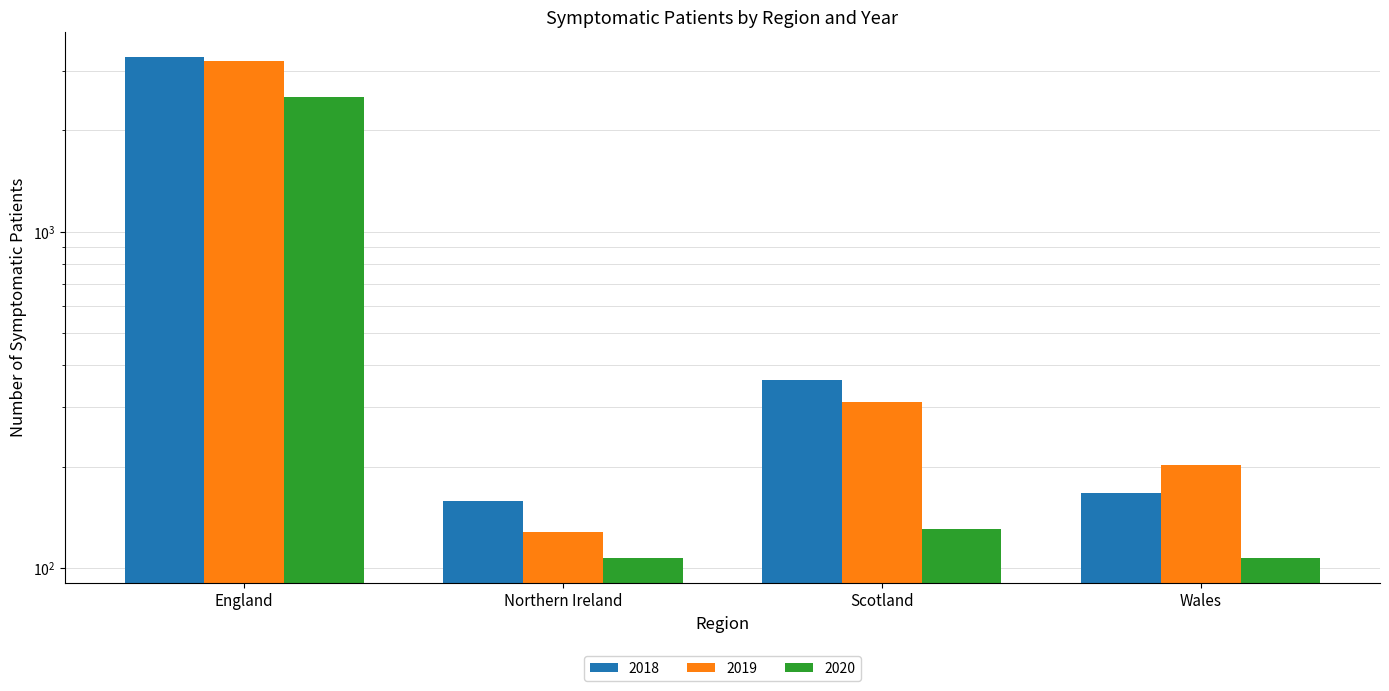

Are the bars horizontal?

No